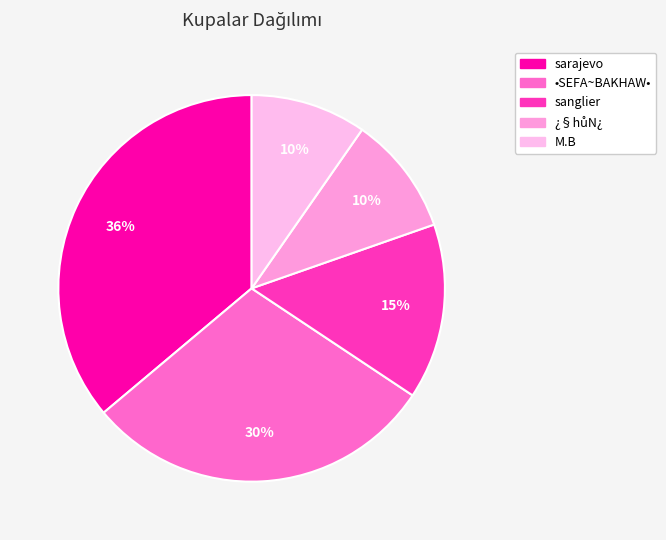

Count the number of slices in the pie.

5